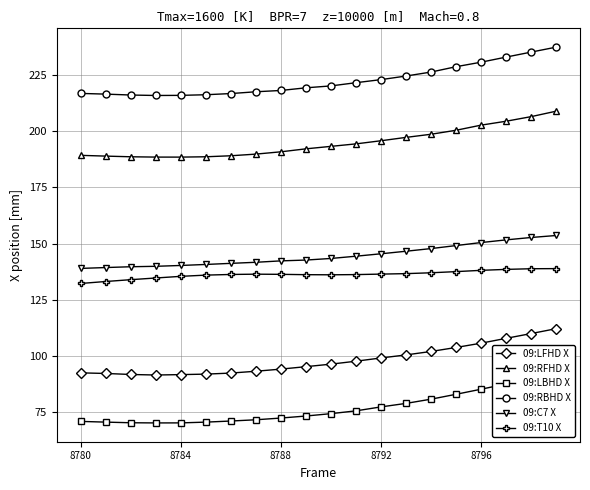

What is the average value of the 09:RBHD X series?

222.6